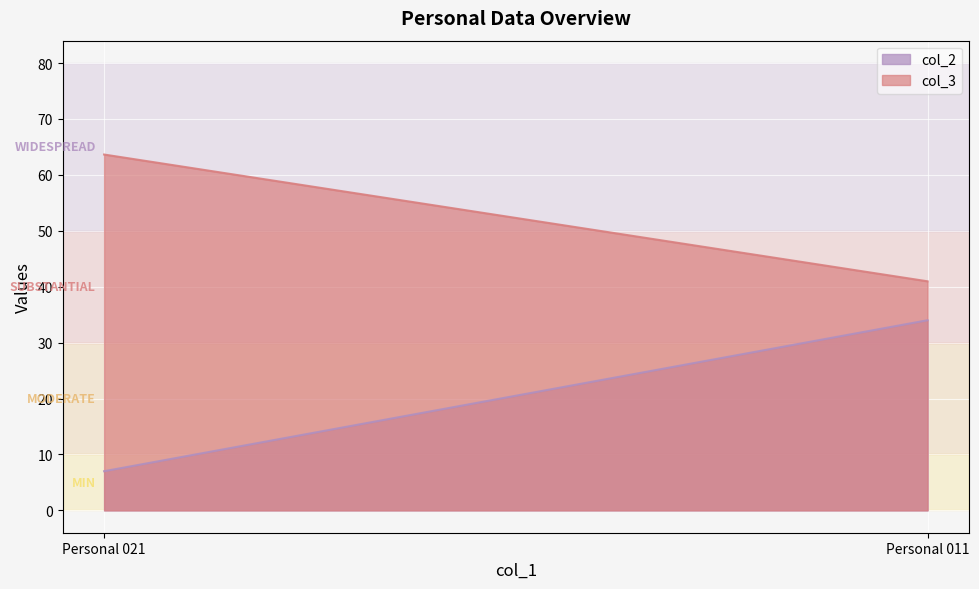

Rank the series by their average value, from highest to lowest.

col_3, col_2